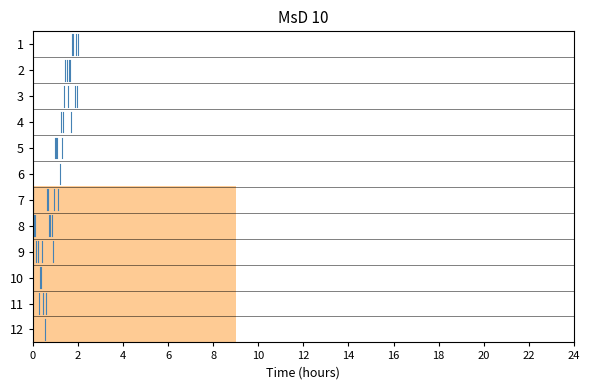

Rank the series by their average value, from highest to lowest.

1, 2, 3, 4, 5, 6, 7, 8, 9, 10, 11, 12